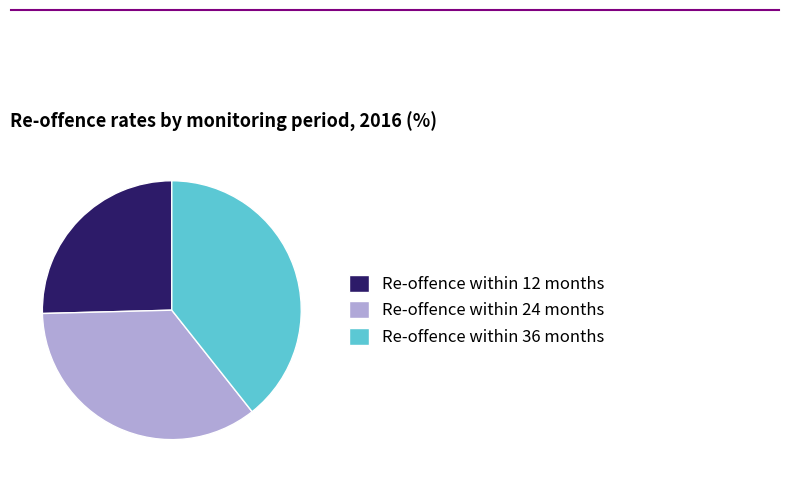

Rank the categories by value from highest to lowest.

Re-offence within 36 months, Re-offence within 24 months, Re-offence within 12 months